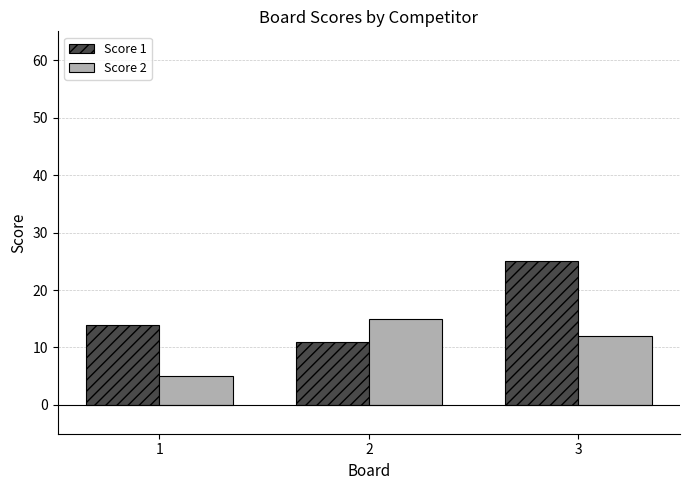

What is the value of the Score 2 bar at the 1st from the left?

5